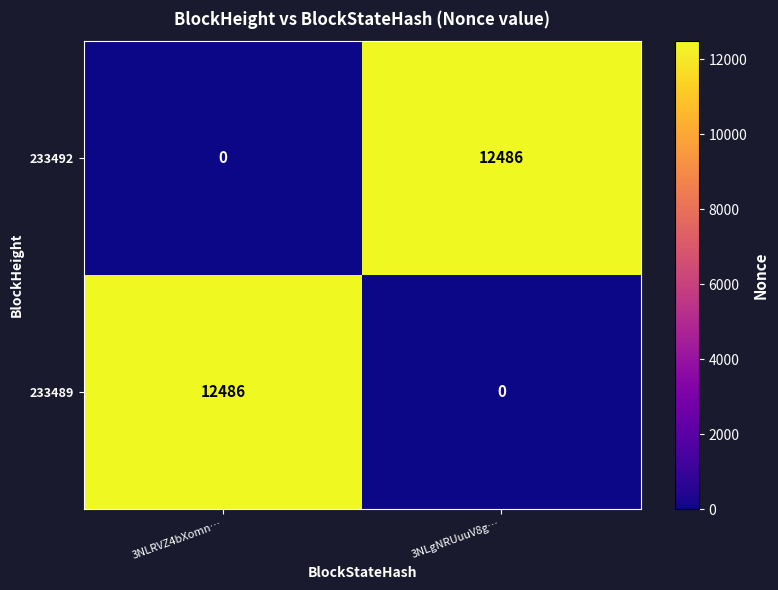

Which category has the highest value in the 233489 series?

3NLRVZ4bXomn…